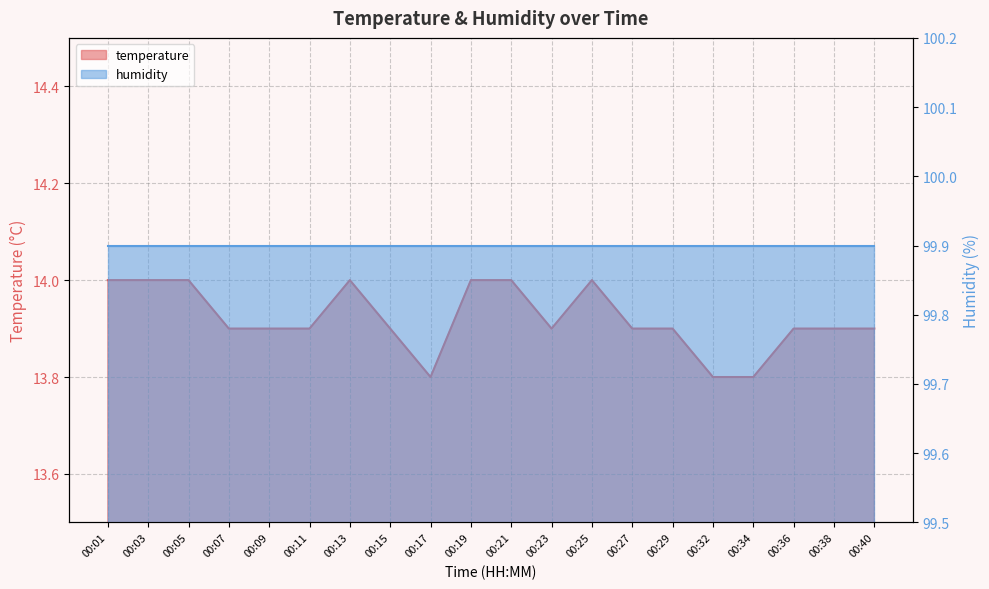

Read the value at 00:38.

13.9